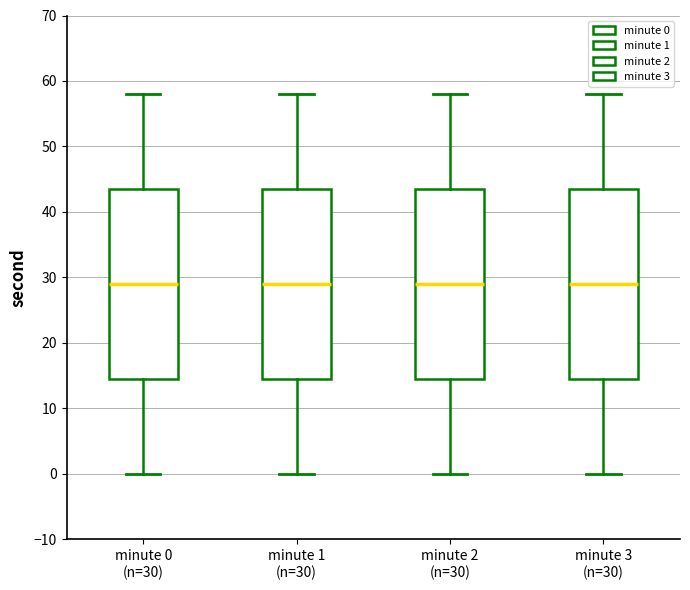

Reading left to right, read every box against the y-axis: the position of its median line, the range the box covers, and the ends of its whiskers. The values are not printed on the chart, so give them approximately, as read against the axis.

minute 0 (n=30): median 29, box 15 to 44, whiskers 0 to 58
minute 1 (n=30): median 29, box 15 to 44, whiskers 0 to 58
minute 2 (n=30): median 29, box 15 to 44, whiskers 0 to 58
minute 3 (n=30): median 29, box 15 to 44, whiskers 0 to 58